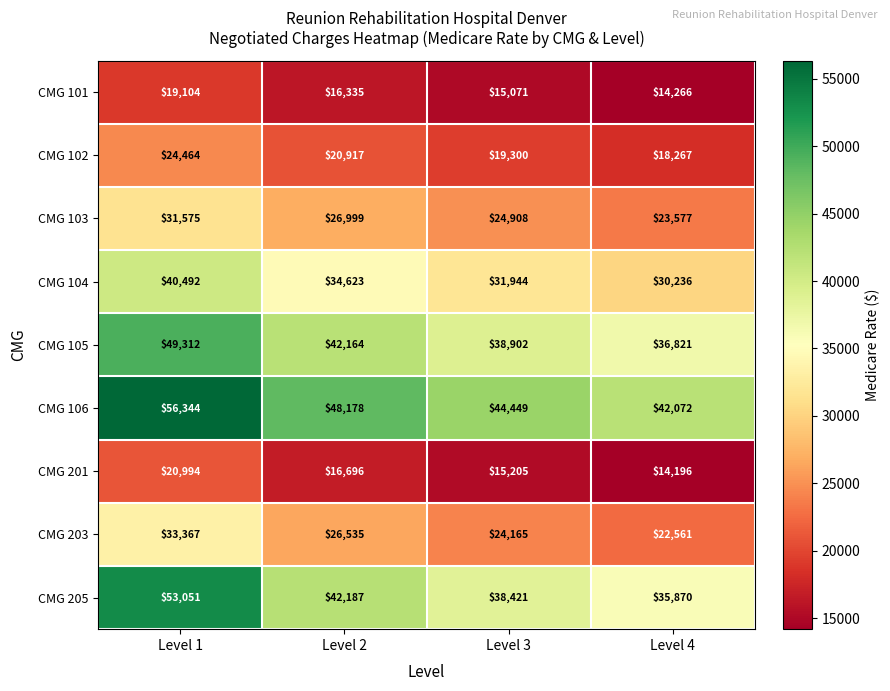

Between Level 1 and Level 2, which series saw the biggest shift?

CMG 205